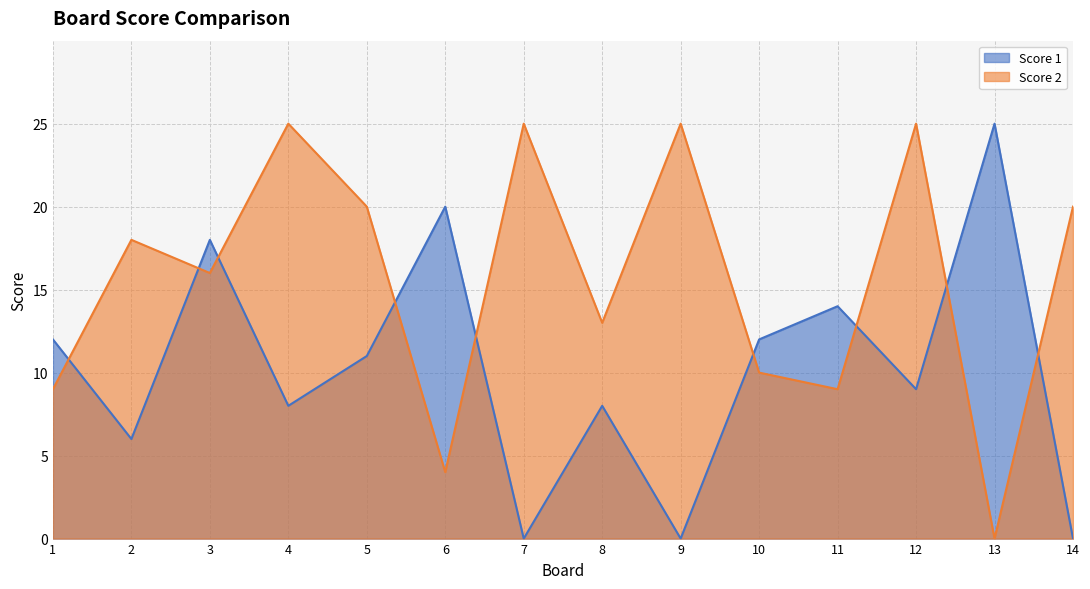

How many values in the Score 2 series are below 18?

7